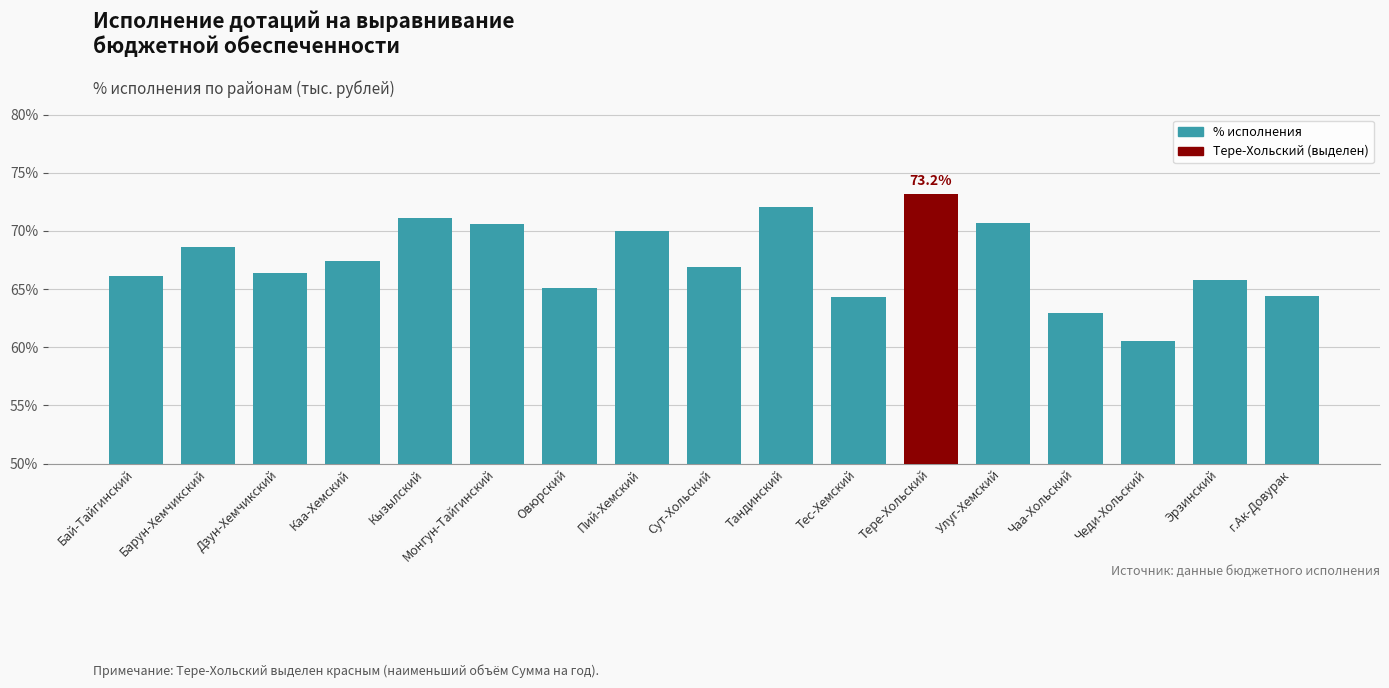

What is the smallest value displayed?

60.6